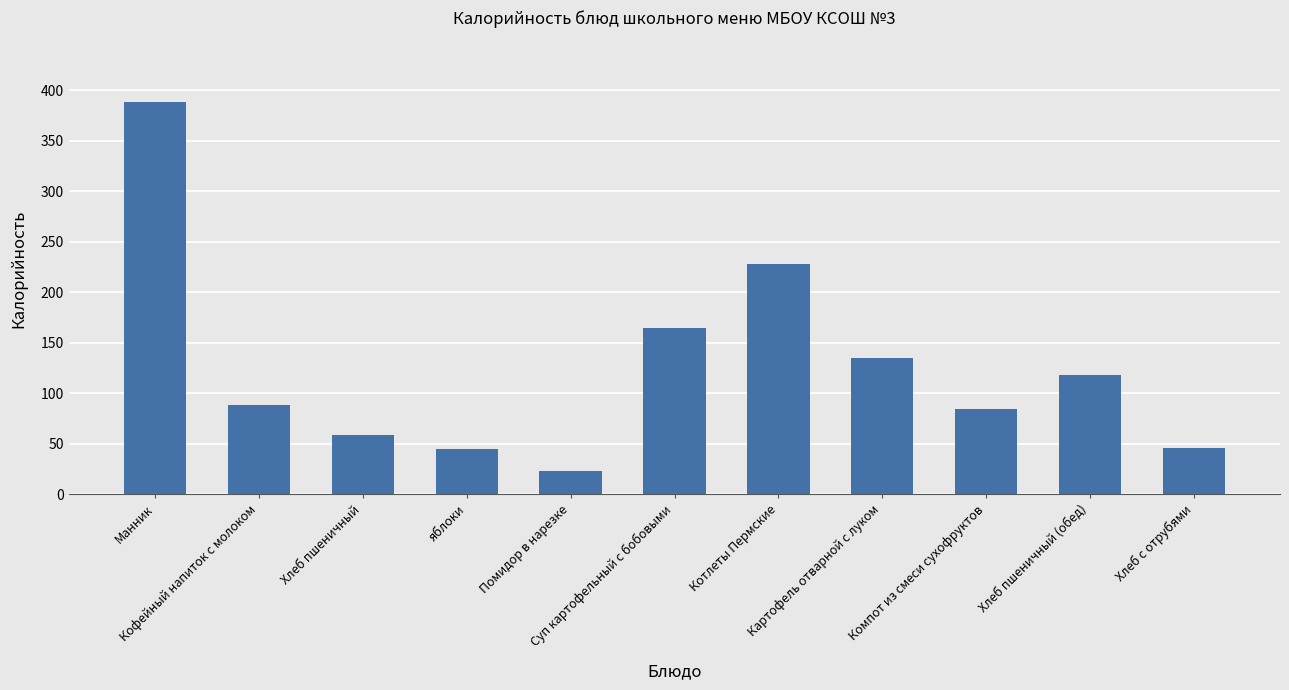

Where is the data nearest to the value 205?

Котлеты Пермские